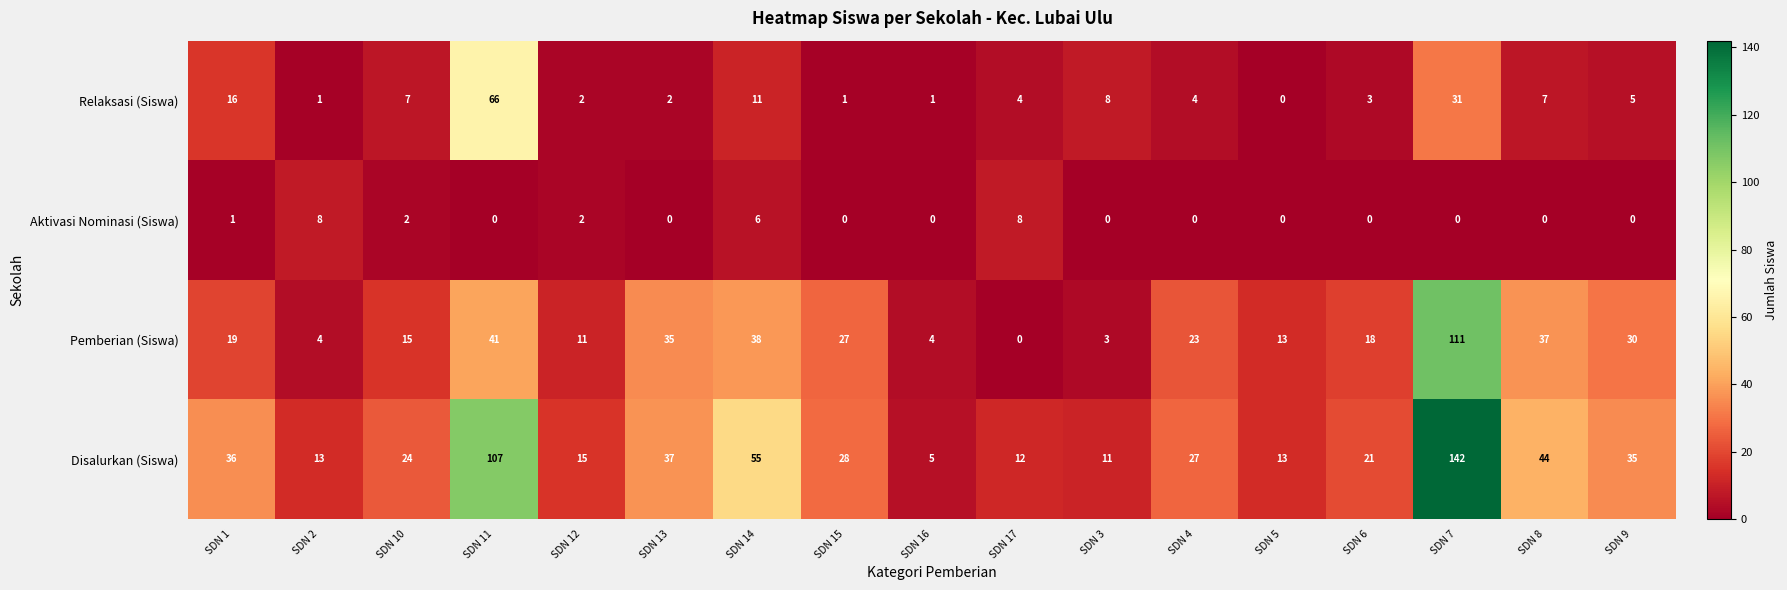

What is the difference between the maximum and minimum values in the Pemberian (Siswa) series?

111